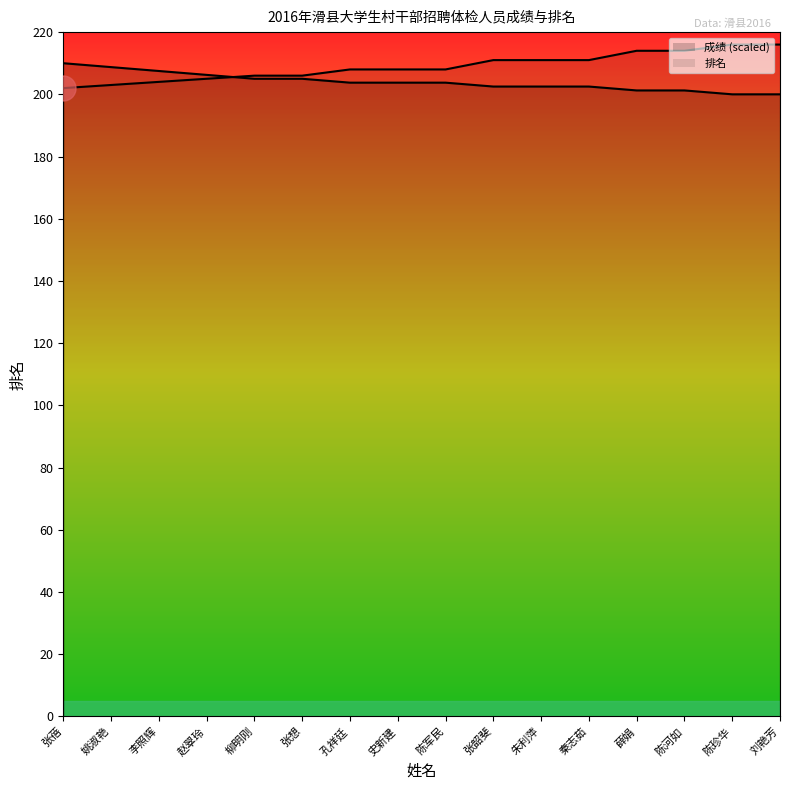

Which series ends up on top after the final intersection of 成绩 and 排名?

排名